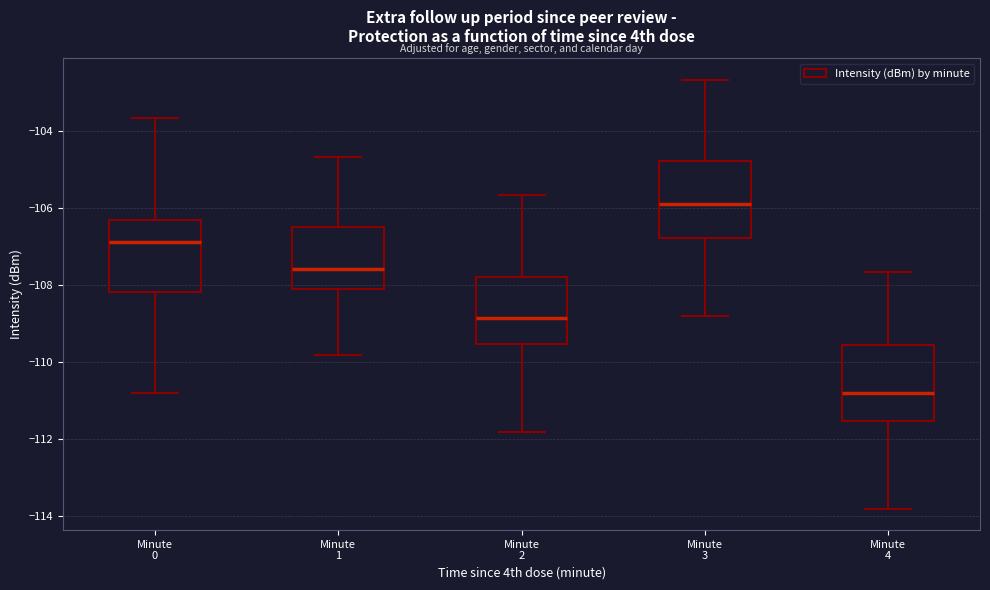

Reading left to right, transcribe this box plot: for each box, give where its median line is, the range the box spans, and where its two whiskers end, as read against the y-axis. The values are not printed on the chart, so give them approximately, as read against the axis.

Minute 0: median -106.8, box -108.2 to -106.2, whiskers -110.8 to -103.6
Minute 1: median -107.6, box -108.0 to -106.4, whiskers -109.8 to -104.6
Minute 2: median -108.8, box -109.6 to -107.8, whiskers -111.8 to -105.6
Minute 3: median -105.8, box -106.8 to -104.8, whiskers -108.8 to -102.6
Minute 4: median -110.8, box -111.6 to -109.6, whiskers -113.8 to -107.6